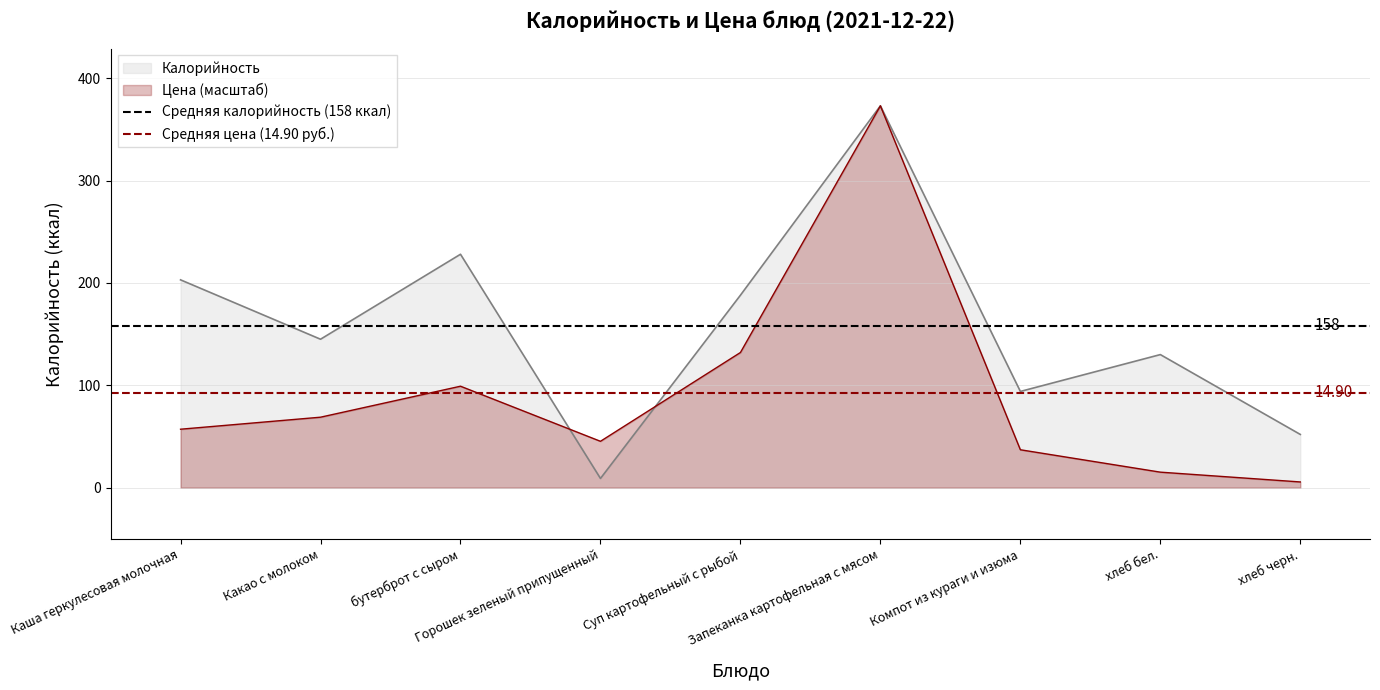

What is the total value across all series at Каша геркулесовая молочная?

250.6